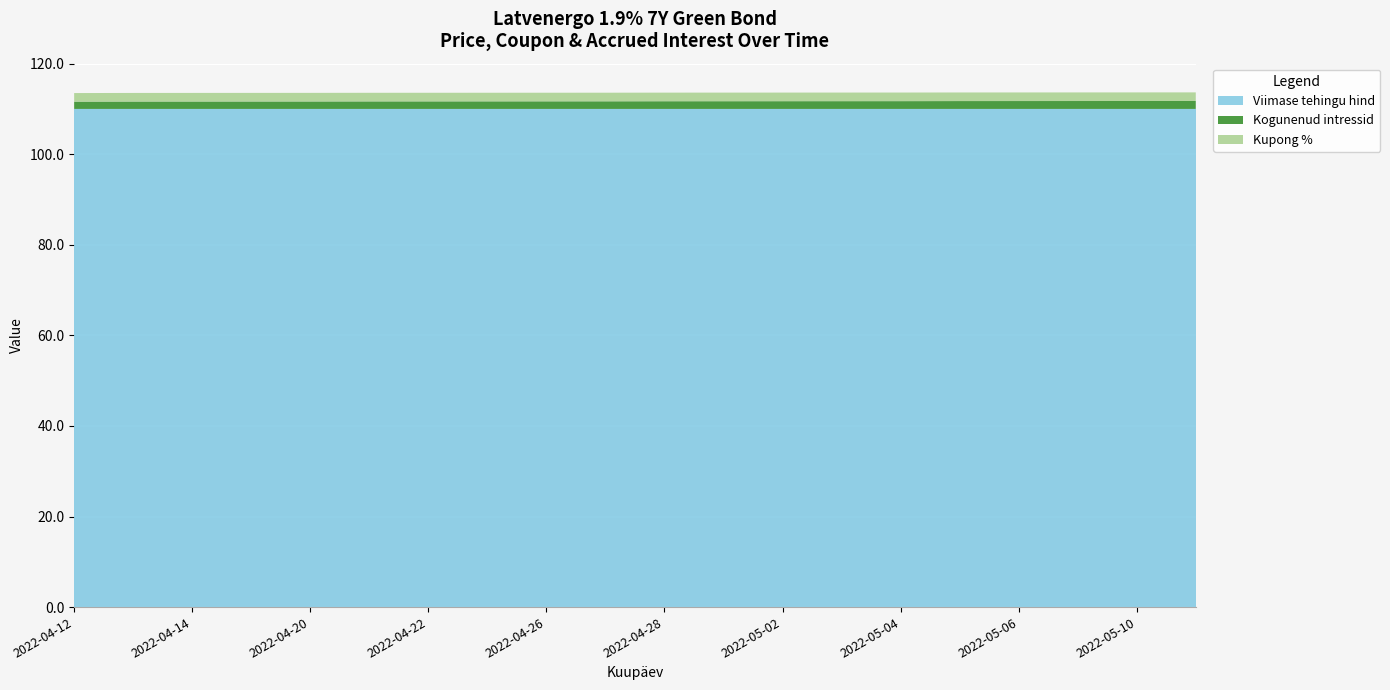

Reading right to left, extract all data points from this chart.

Viimase tehingu hind: 110.0	110.0	110.0	110.0	110.0	110.0	110.0	110.0	110.0	110.0	110.0	110.0	110.0	110.0	110.0	110.0	110.0	110.0	110.0	110.0
Kogunenud intressid: 1.8	1.7	1.7	1.7	1.7	1.7	1.7	1.7	1.7	1.7	1.7	1.7	1.7	1.7	1.7	1.6	1.6	1.6	1.6	1.6
Kupong %: 1.9	1.9	1.9	1.9	1.9	1.9	1.9	1.9	1.9	1.9	1.9	1.9	1.9	1.9	1.9	1.9	1.9	1.9	1.9	1.9